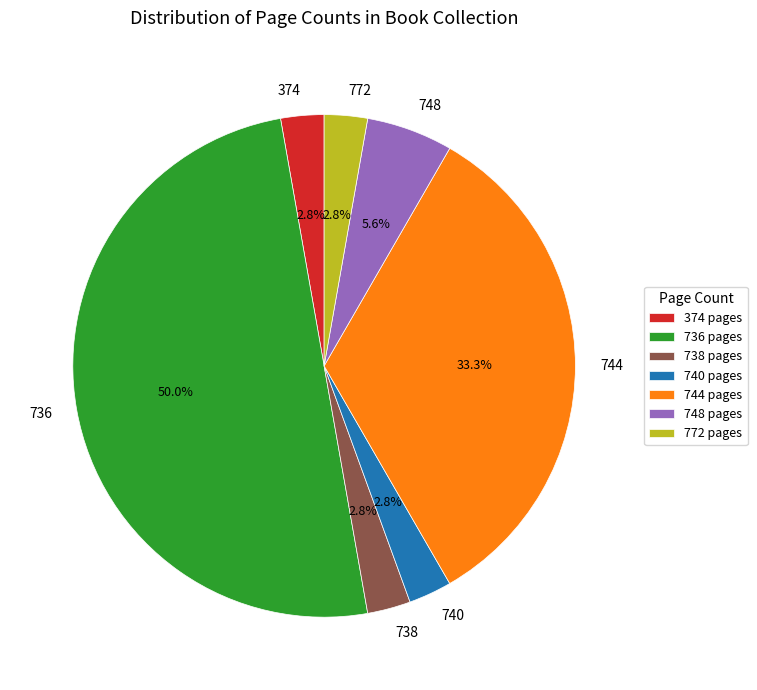

What portion of the pie excludes 748?

94.4%